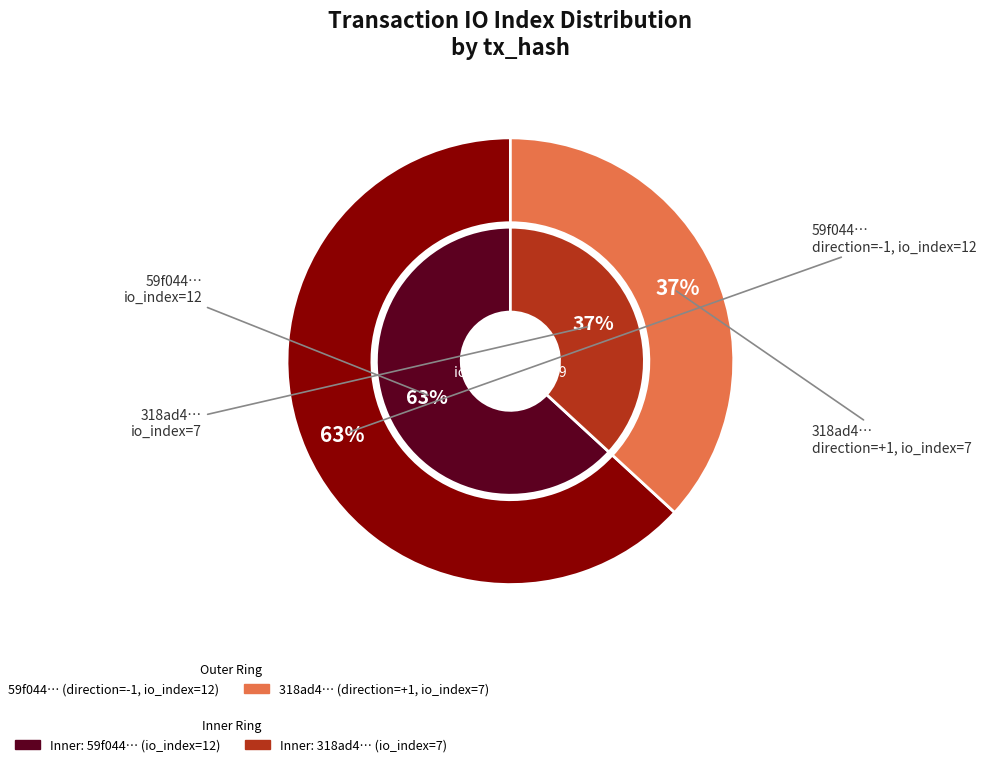

How many segments does this pie chart have?

2